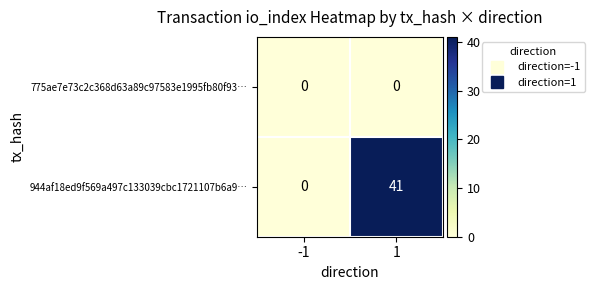

What is the sum of all 944af18ed9f569a497c133039cbc1721107b6a9… values?

41